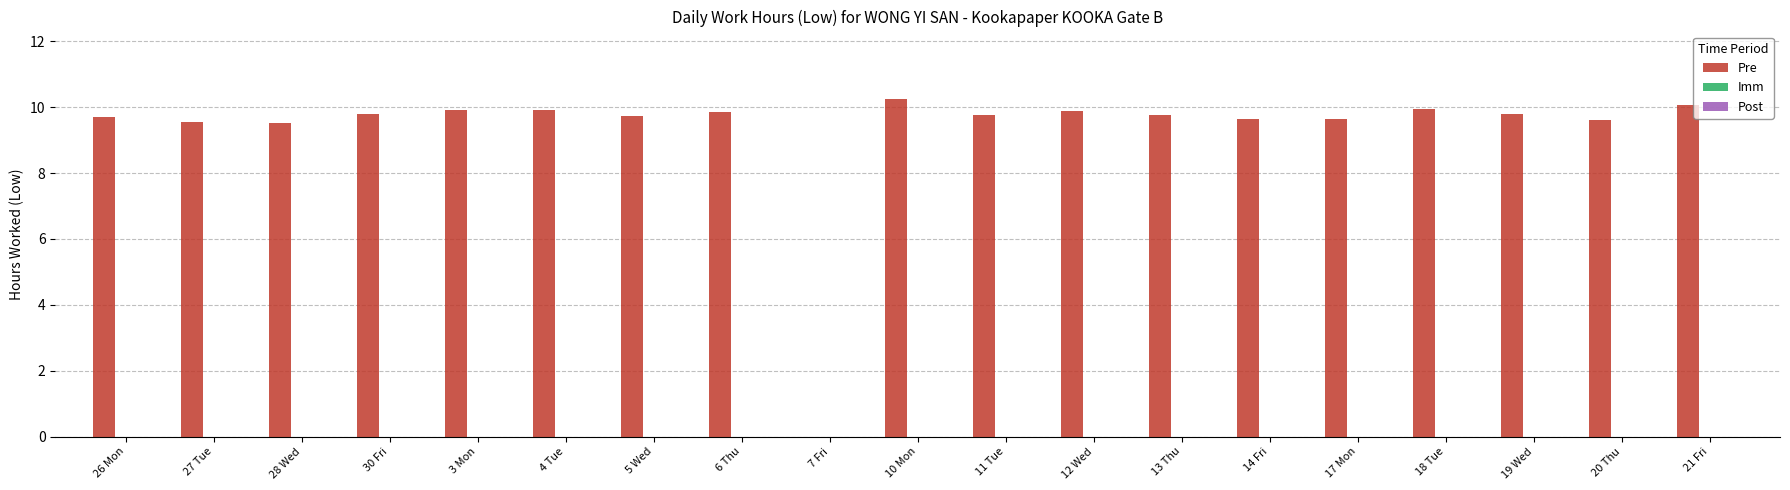

True or false: the data shows 3.2 at 27 Tue.

False